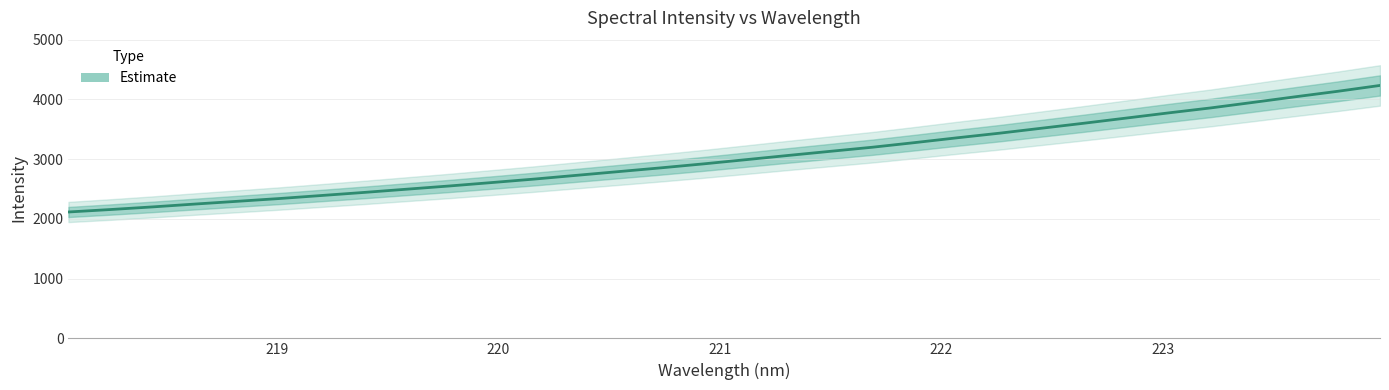

What is the difference between the maximum and minimum values?

2117.4